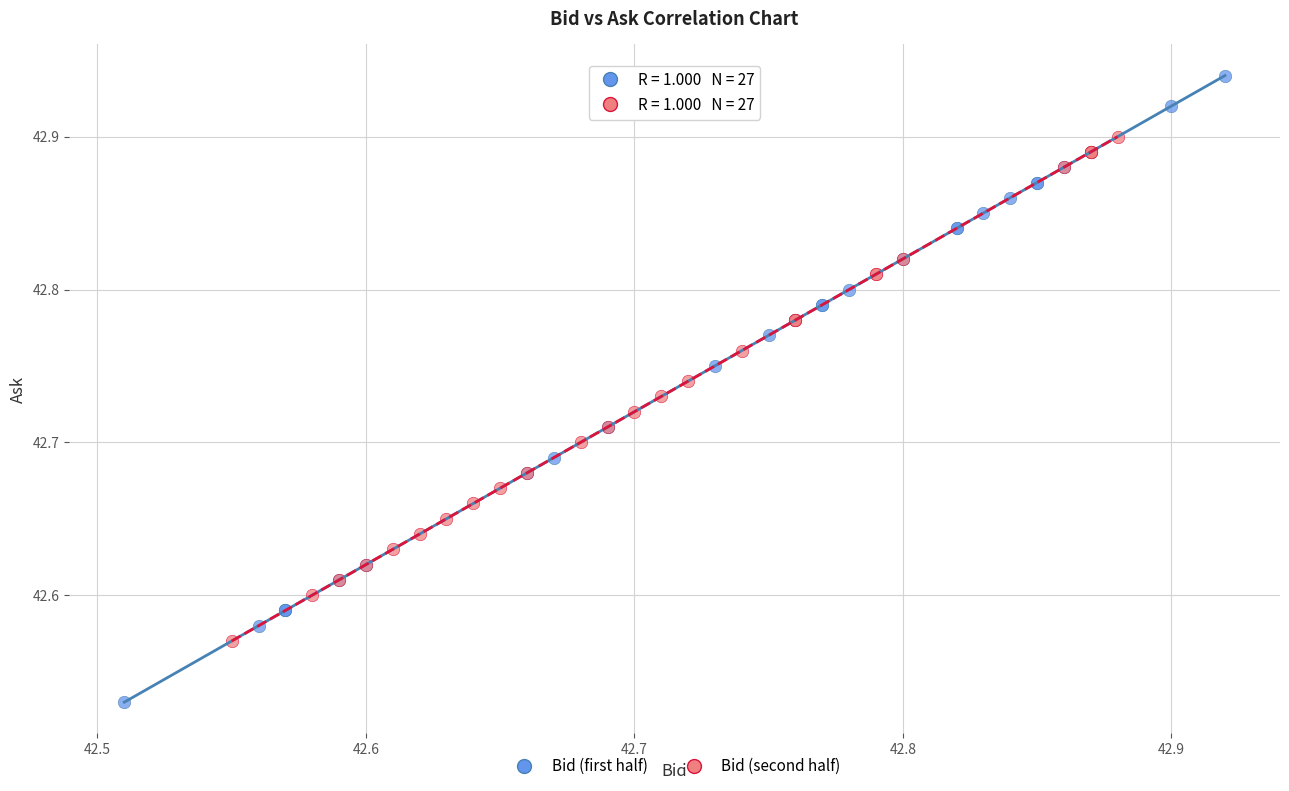

What are all the series names shown in the legend?

Bid (first half), Bid (second half)